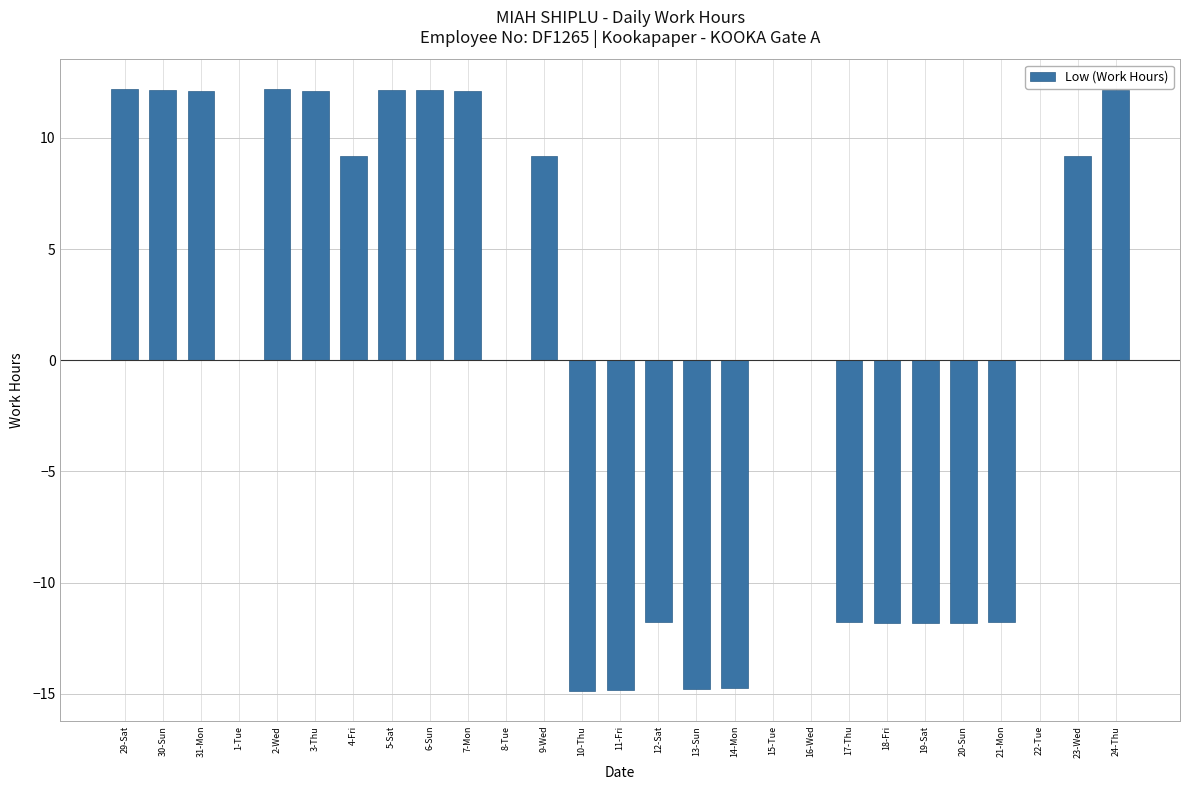

Is it true that the value at 30-Sun is 6.2?

False